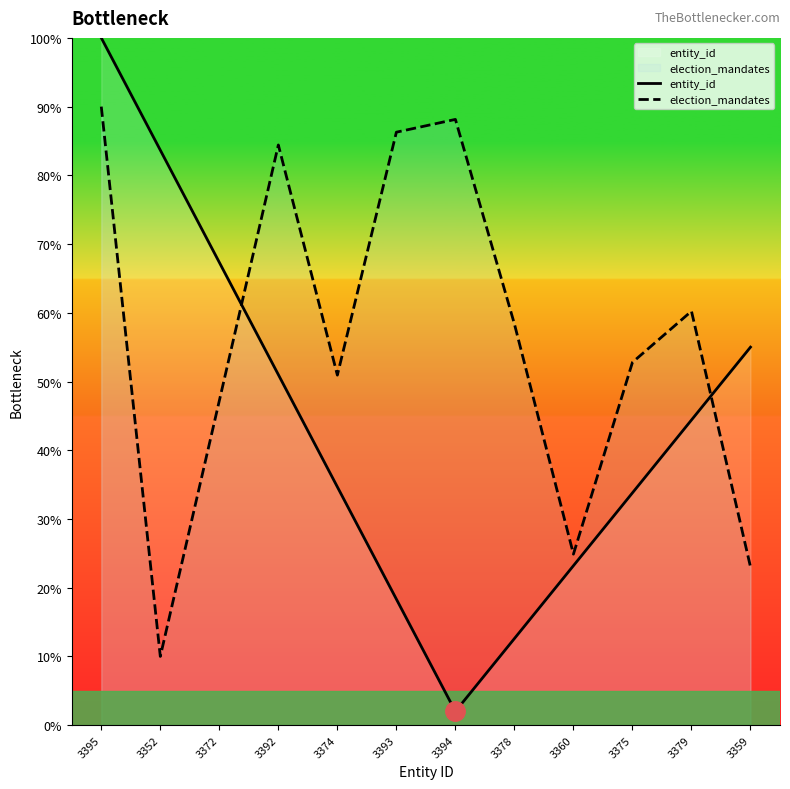

At which label does entity_id reach its peak?

3395